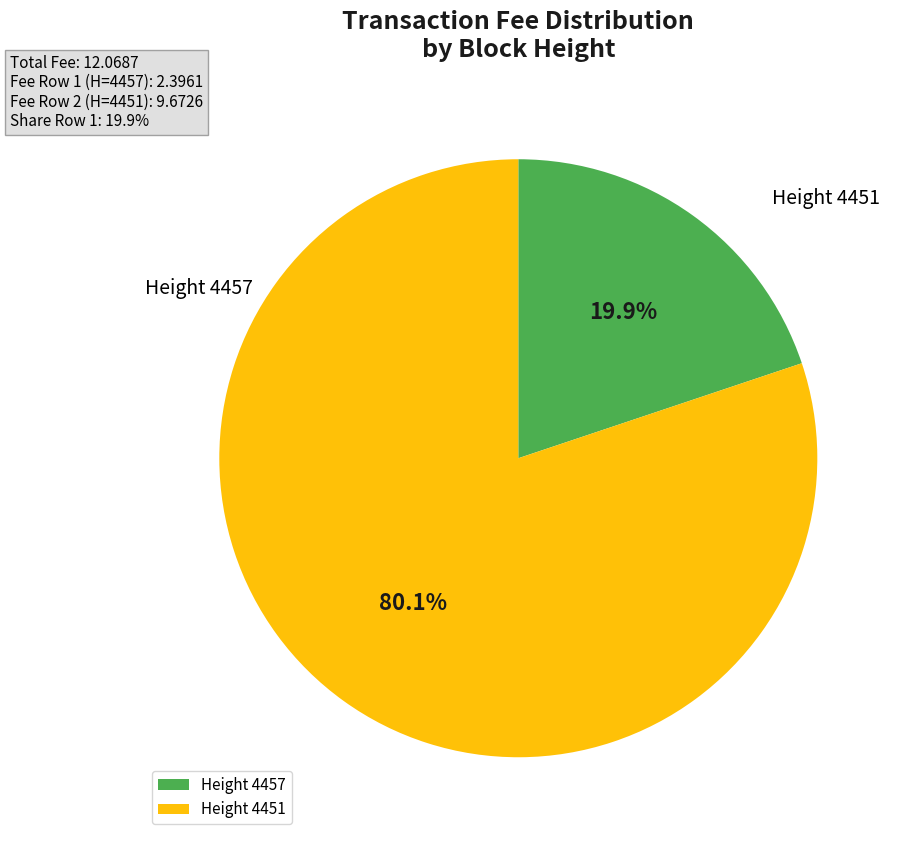

Is there a majority slice in this chart?

Yes